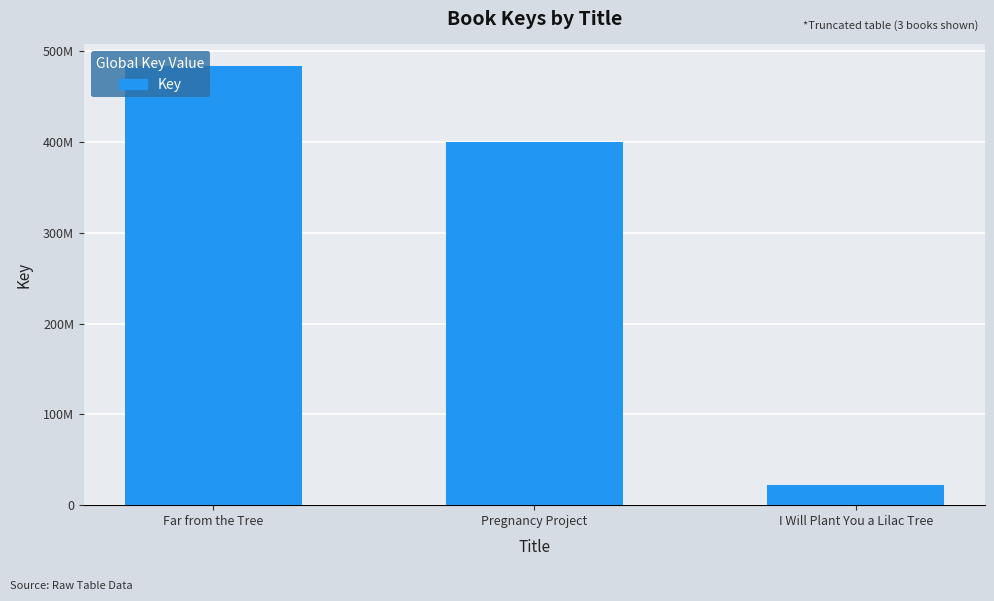

What is the difference between the values at Pregnancy Project and I Will Plant You a Lilac Tree?

378233001